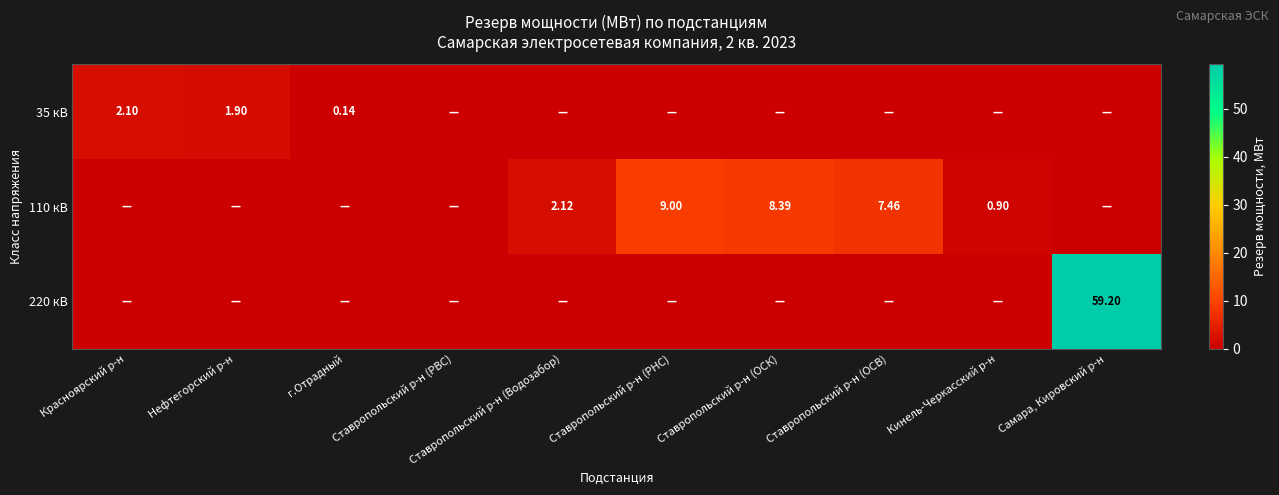

List the series in order of their overall mean, lowest first.

35 кВ, 110 кВ, 220 кВ